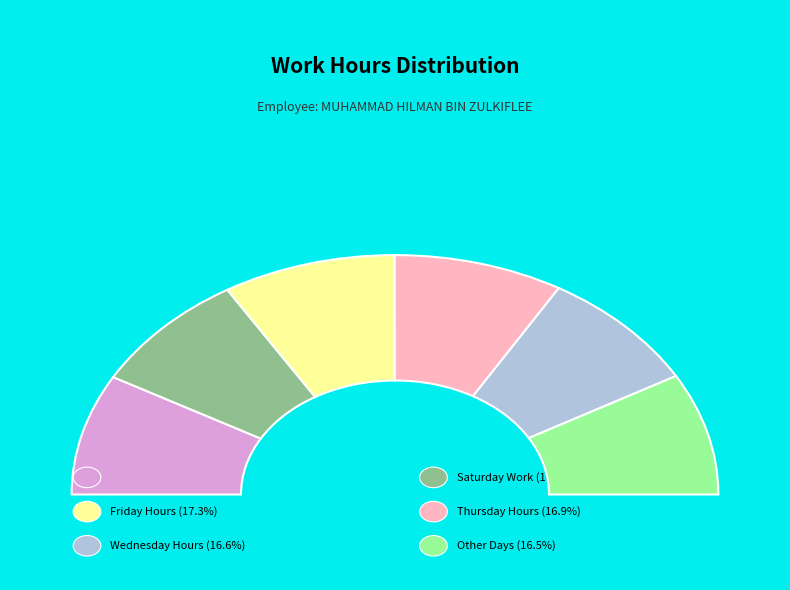

To the nearest percent, what percentage of the pie is 20-Jul?

16%